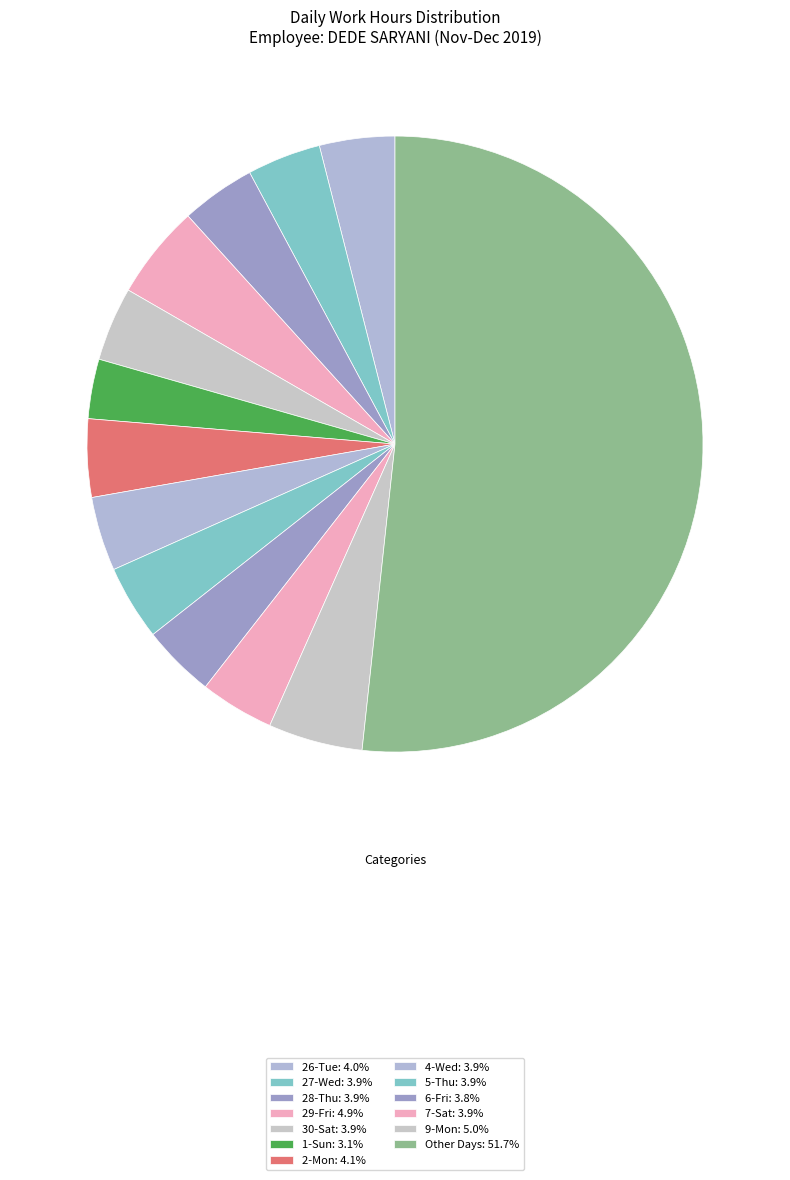

Which category has the smallest portion of the pie?

1-Sun